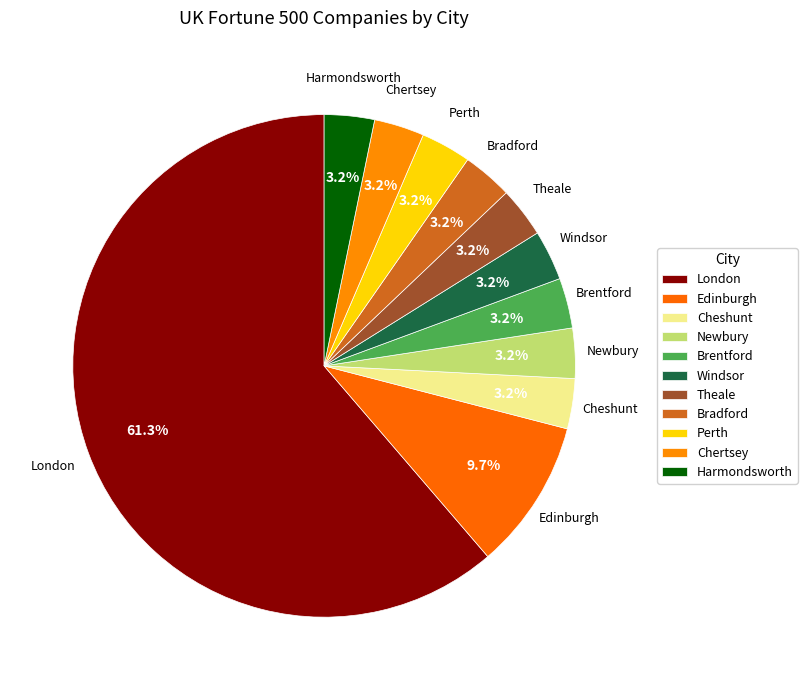

Does any single category account for the majority?

Yes